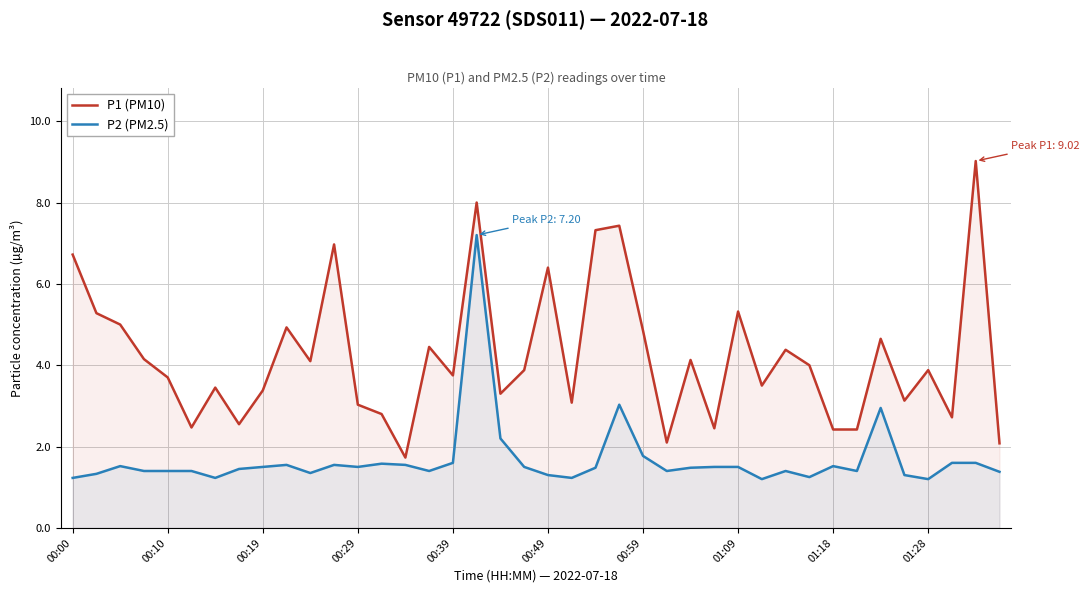

What is the average value of the P1 (PM10) series?

4.2